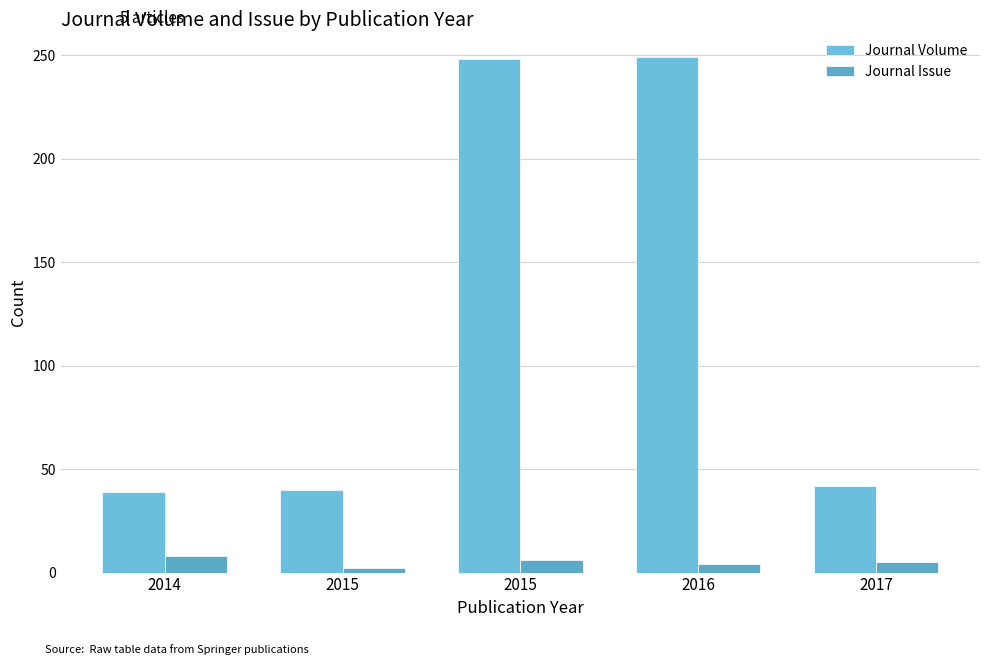

List the labels in order of Journal Issue value, smallest first.

2015, 2016, 2017, 2015, 2014